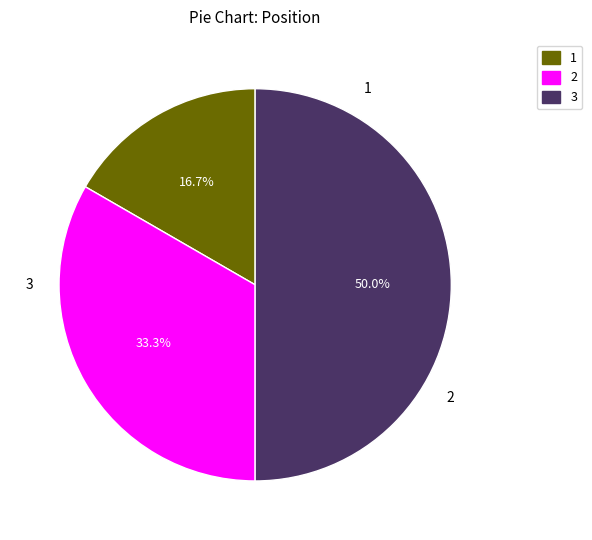

Is it true that 1 is 17% of the pie?

True